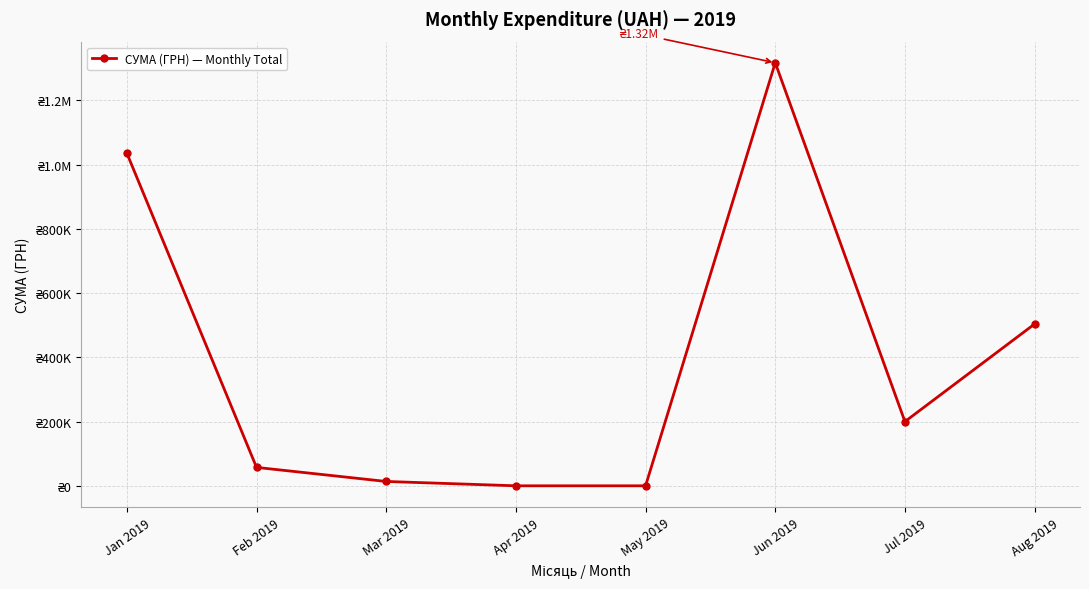

Between May 2019 and Mar 2019, which is larger?

Mar 2019